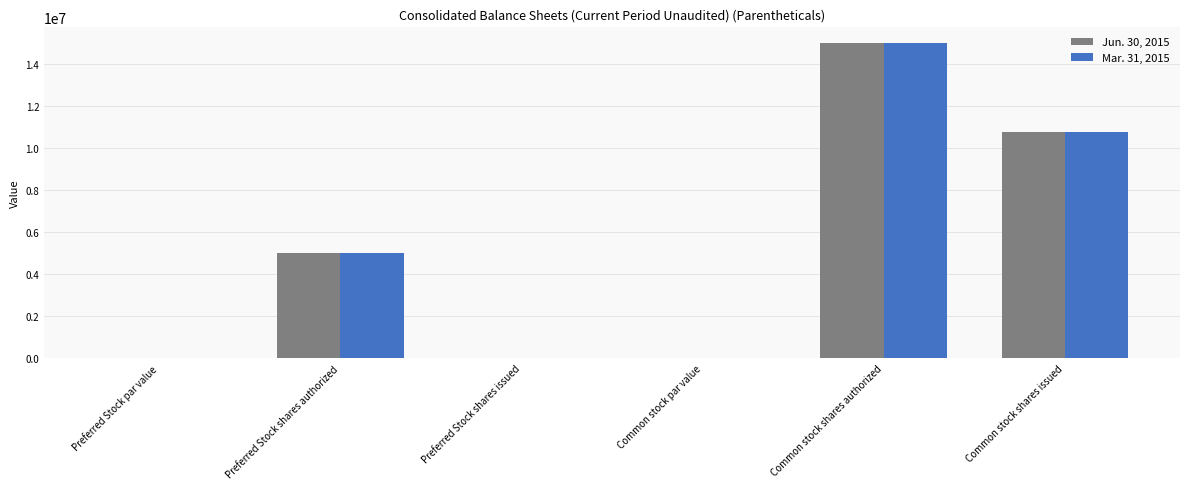

The value of Mar. 31, 2015 at Preferred Stock shares authorized is 1488984.1. True or false?

False